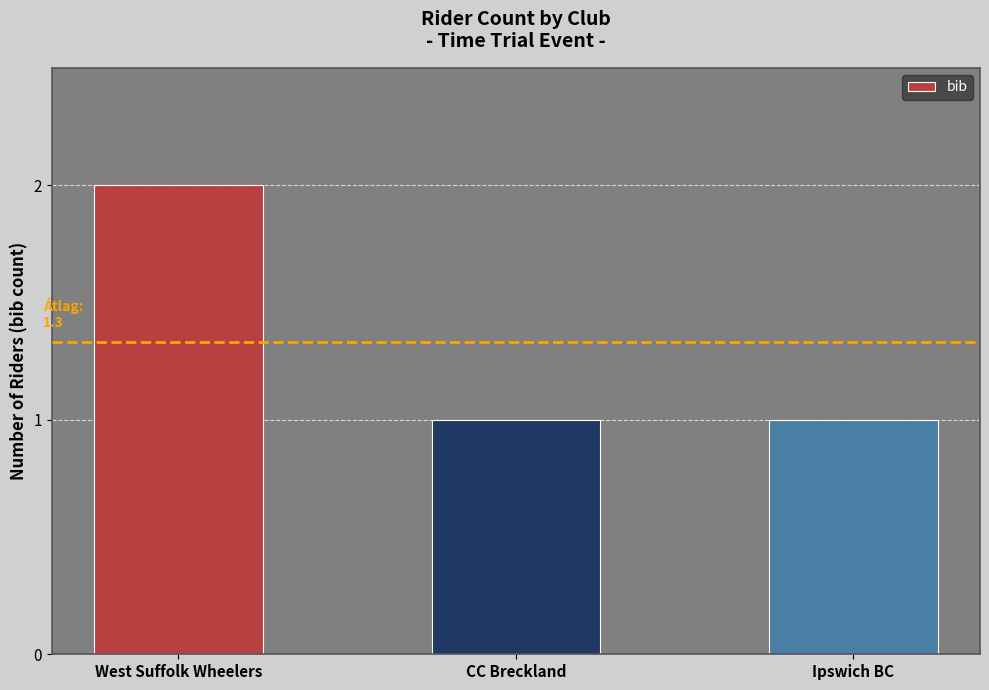

Which has a higher value, West Suffolk Wheelers or Ipswich BC?

West Suffolk Wheelers